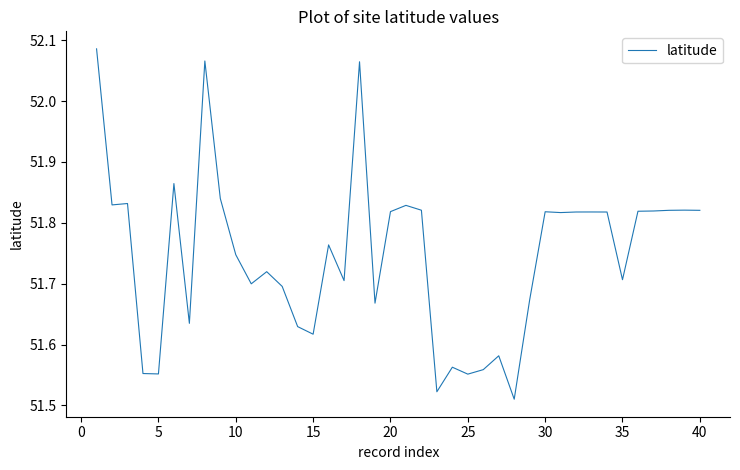

What is the difference between the maximum and minimum values?

0.6